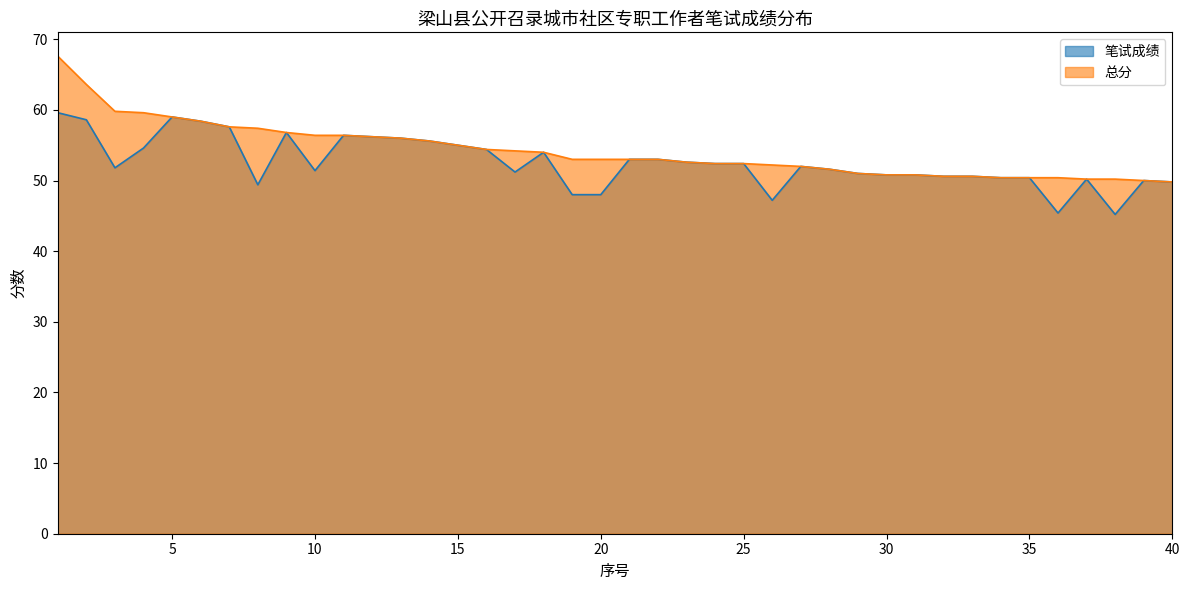

What is the value of the 笔试成绩 point at the 26th from the left?

47.2